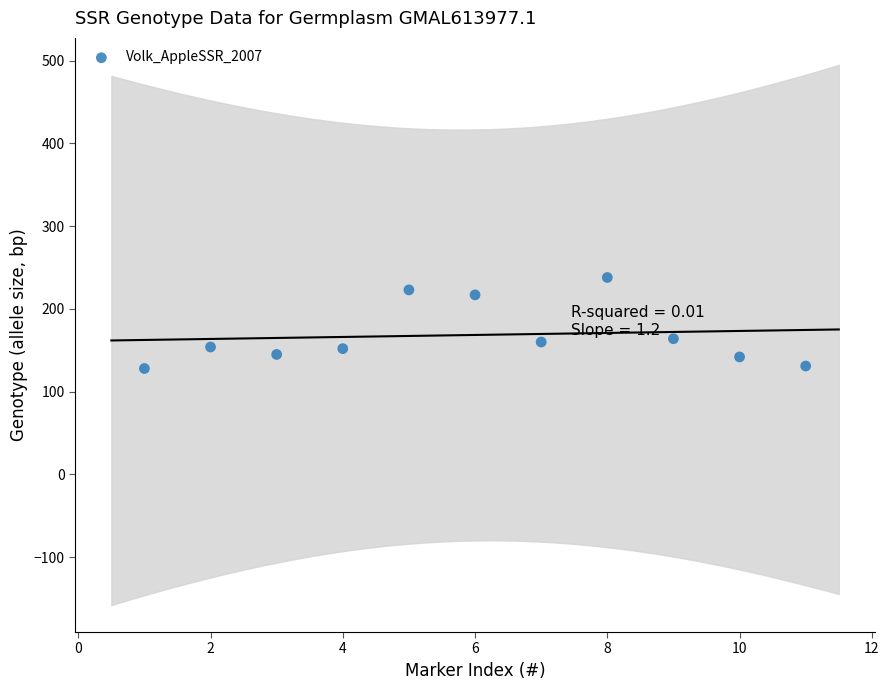

What is the range of Y values (max minus min)?

110